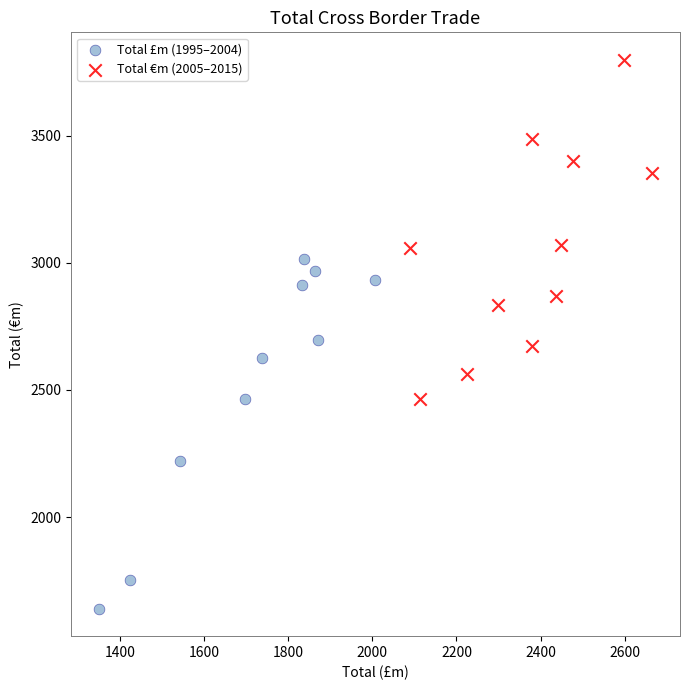

Which series contains the lowest Y value?

Total £m (1995–2004)